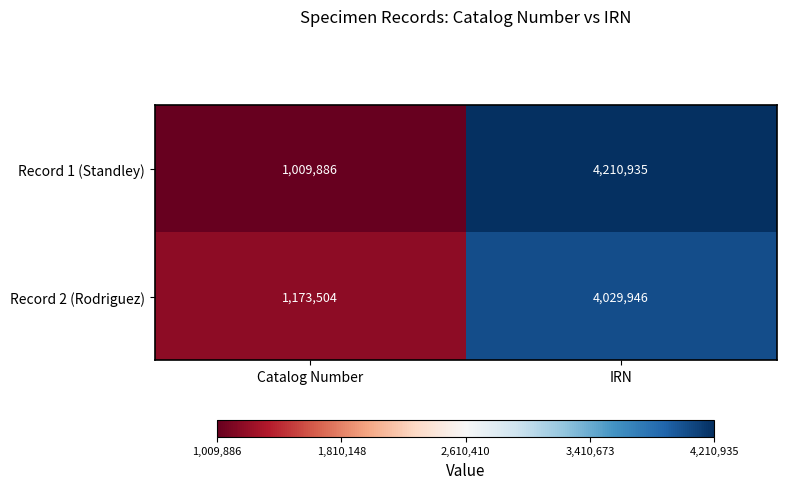

What is the spread (max minus min) of values at Catalog Number?

163618